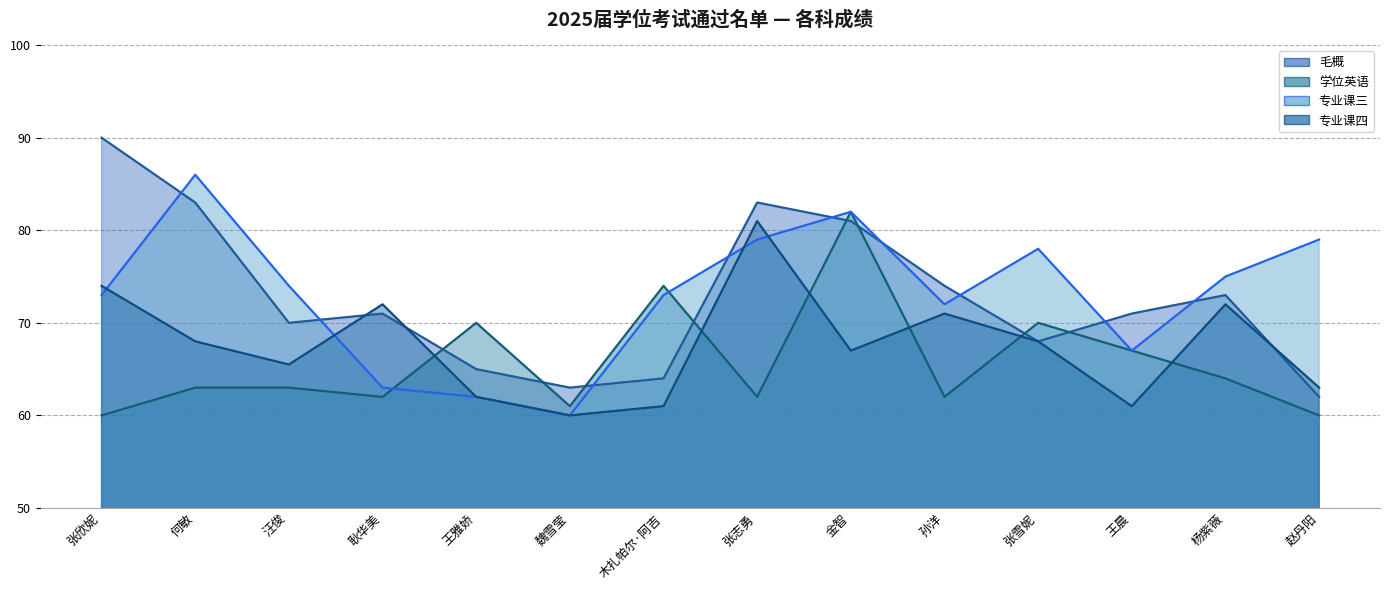

Does the chart have visible grid lines?

Yes